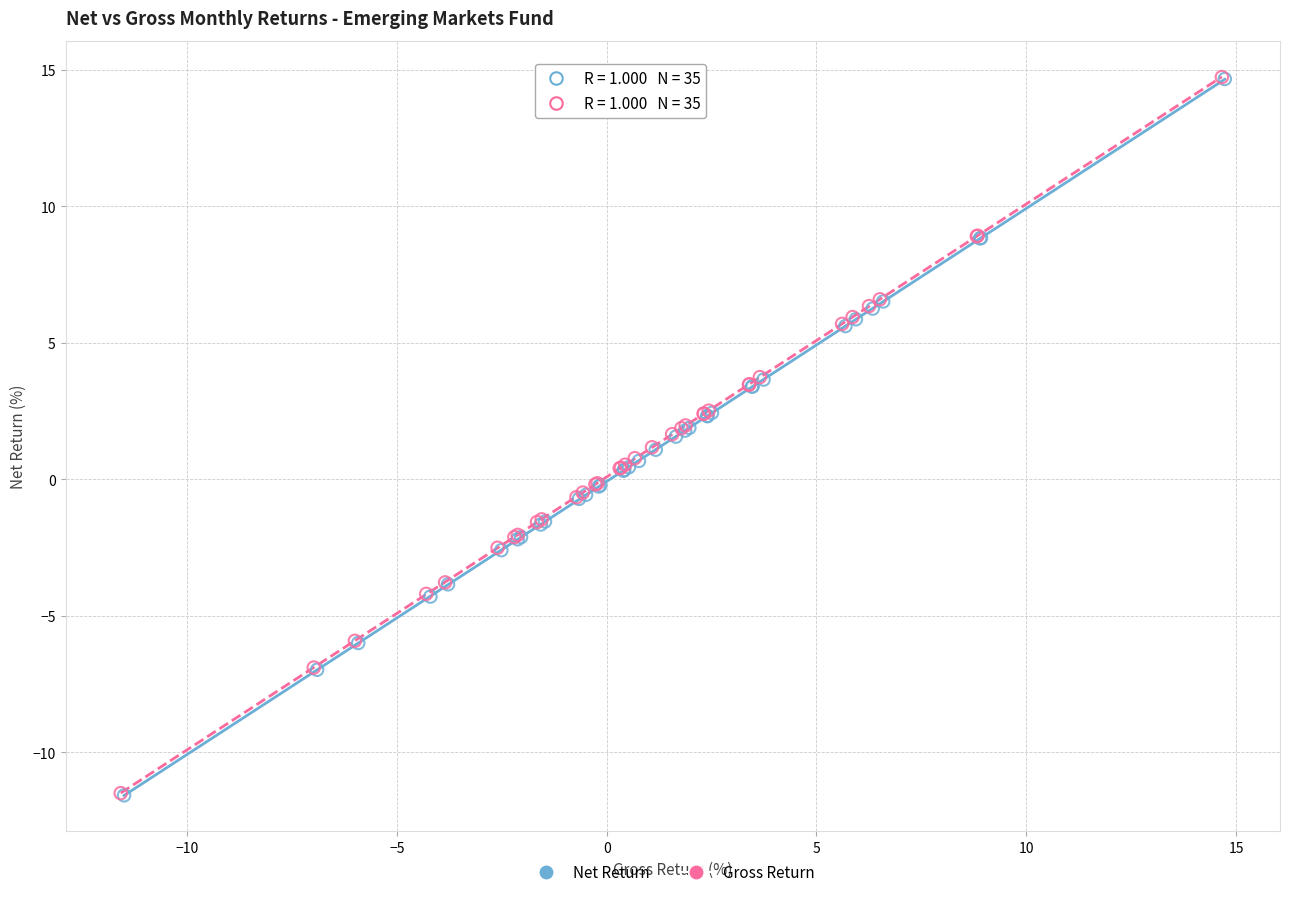

Which series has the largest Y range (max minus min)?

Net Return